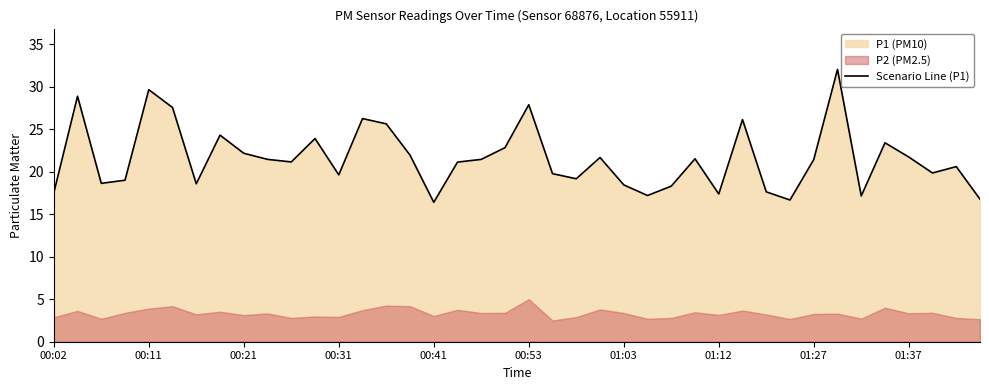

How many data points are above 21?

22